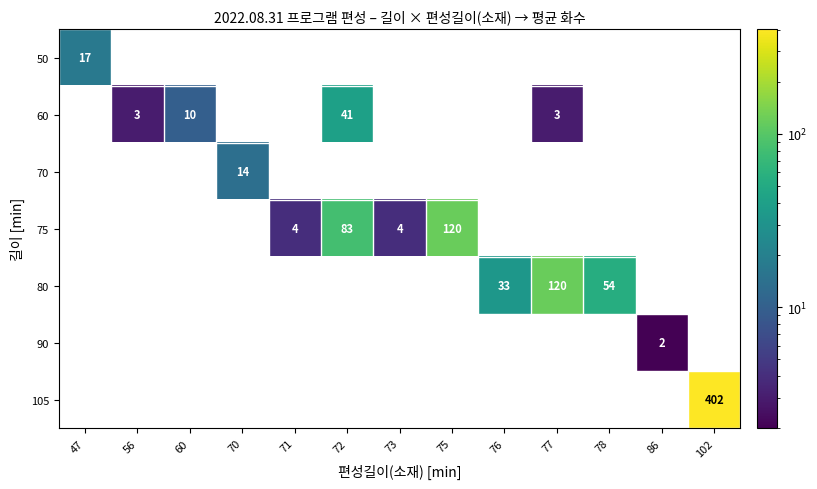

The 50 series shows 10 at 71. True or false?

False